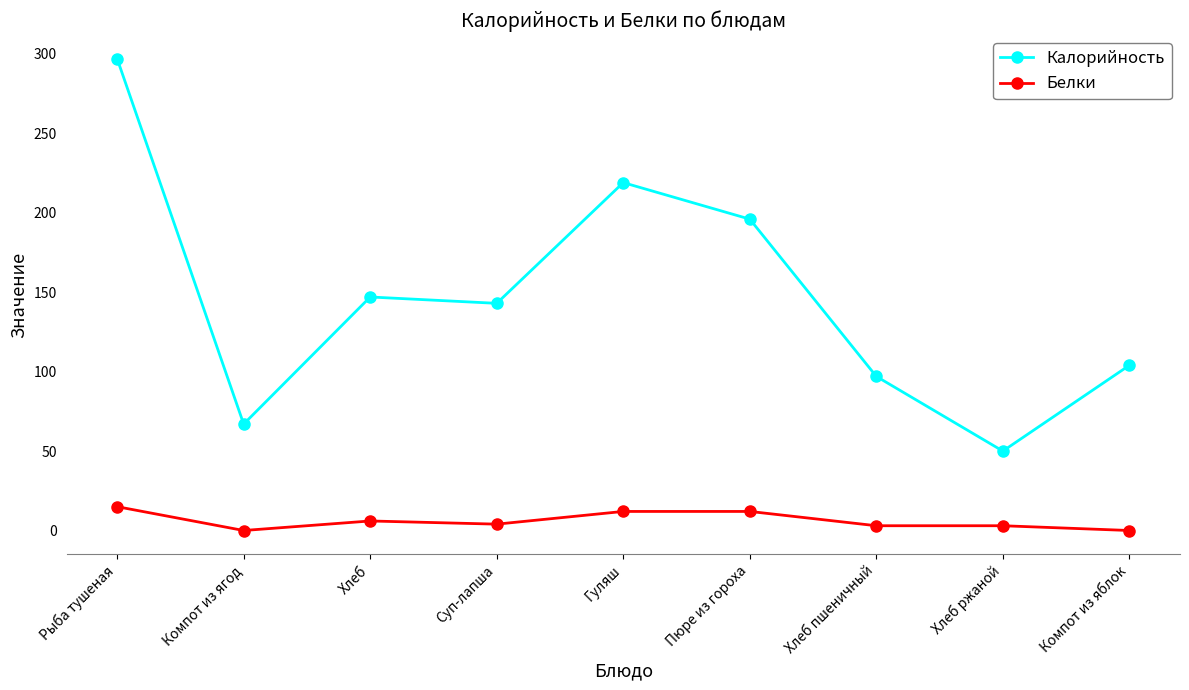

True or false: Белки and Калорийность cross at least once.

False